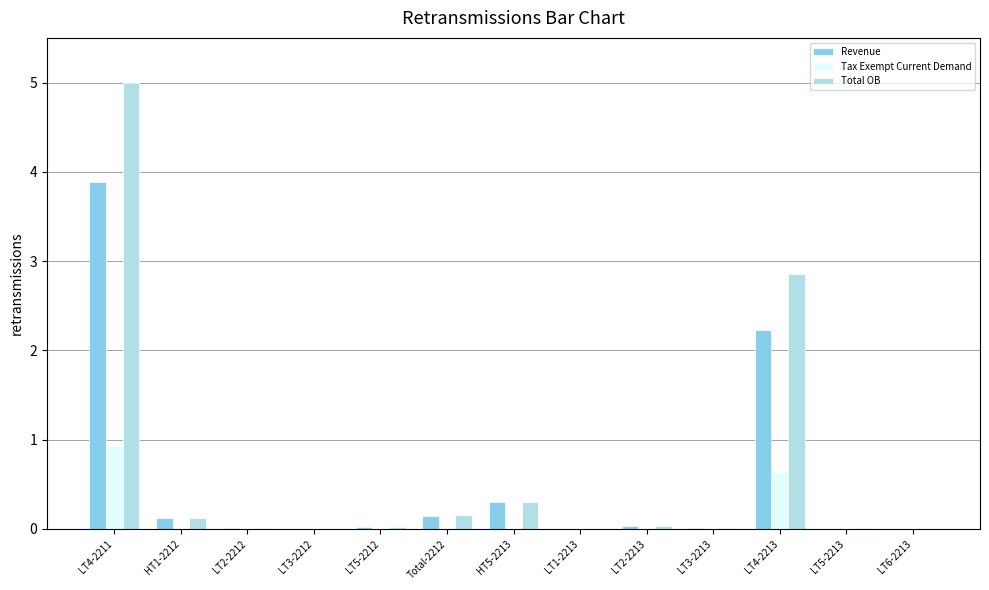

Is the value of Total OB at Total-2212 greater than the value of Revenue at LT1-2213?

Yes